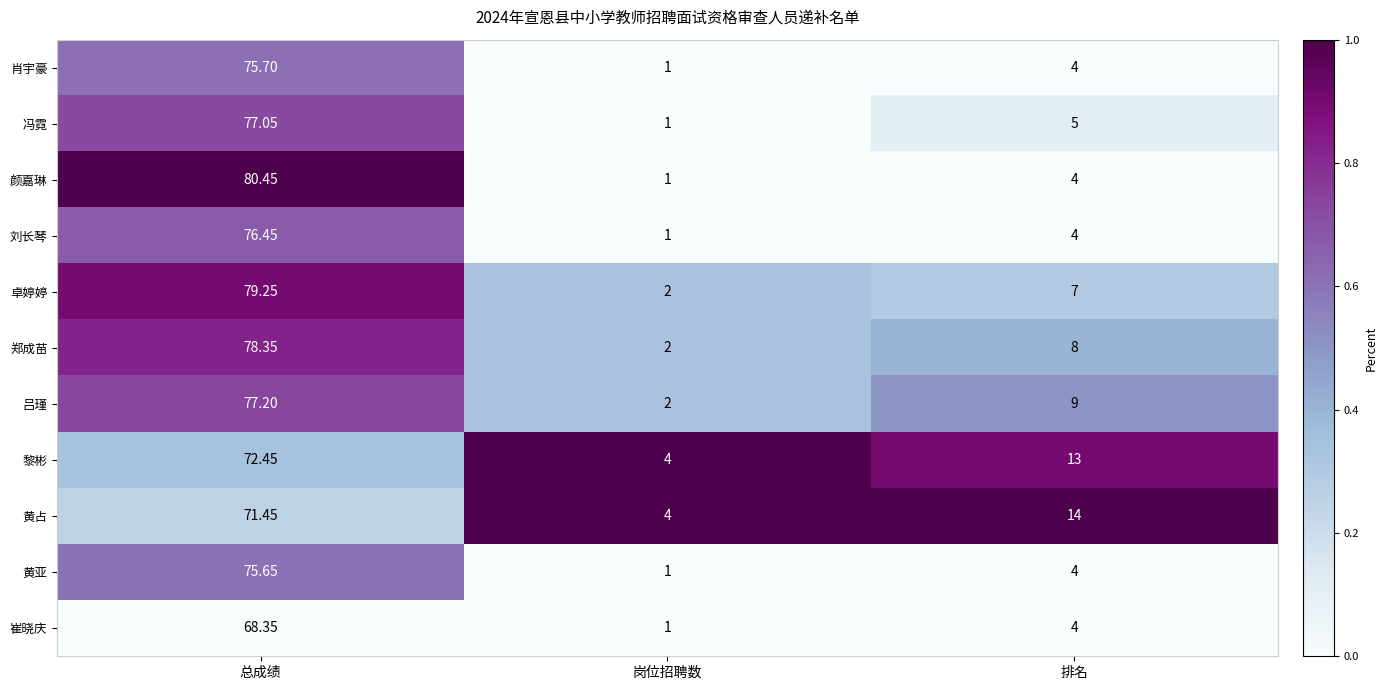

At which category is the sum across all series the highest?

总成绩